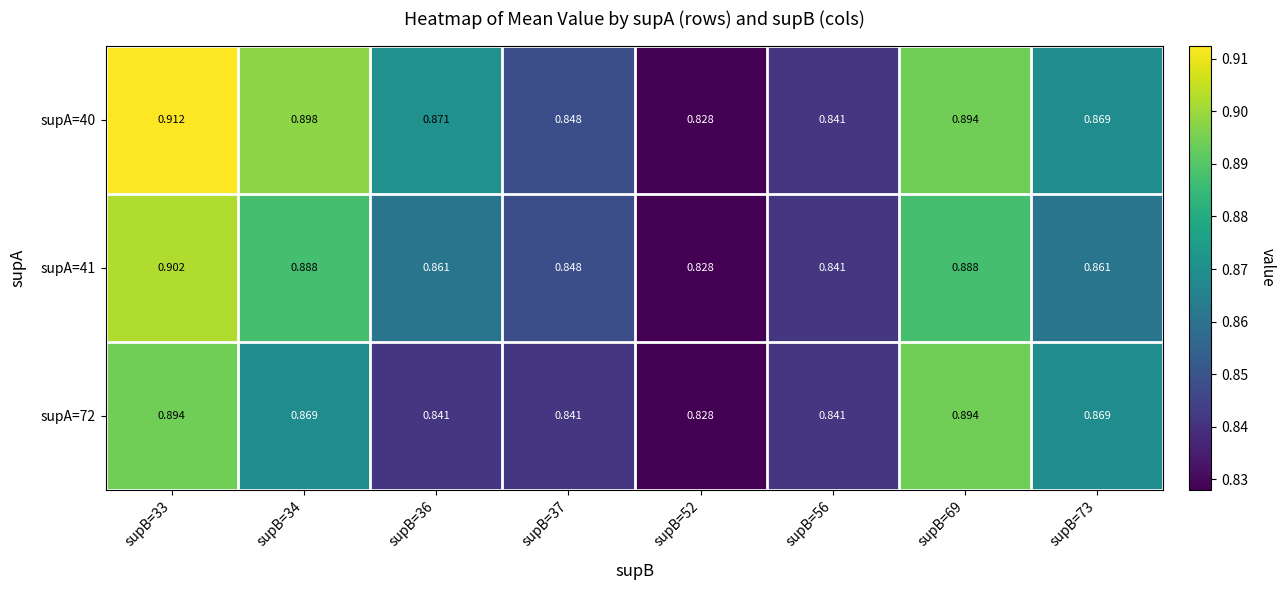

At supB=34, list the series in order from largest to smallest.

supA=40, supA=41, supA=72